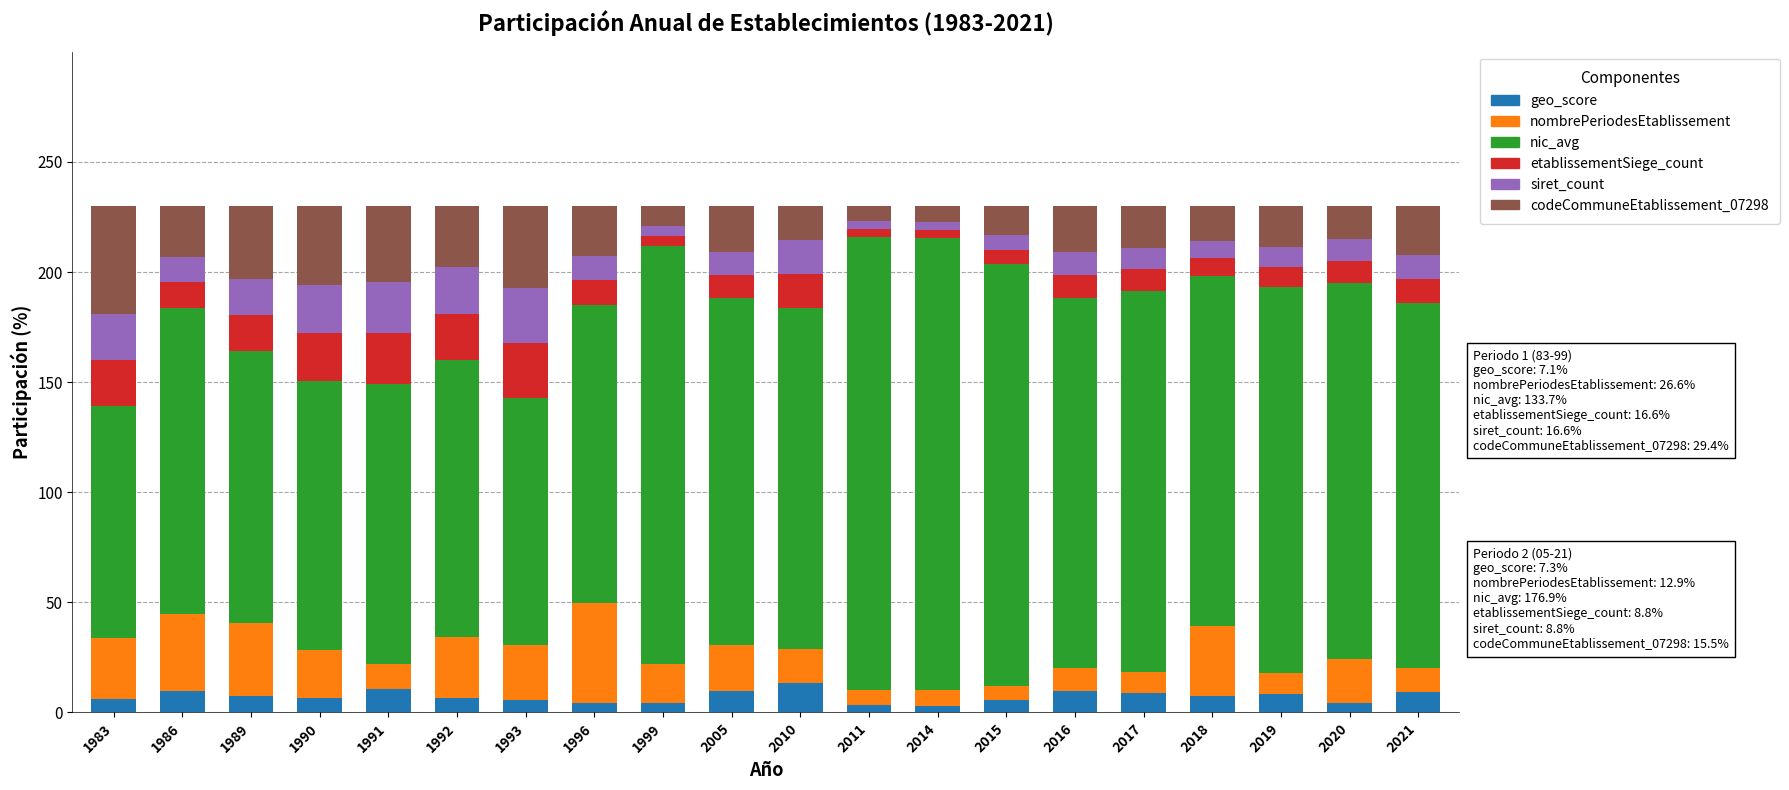

What is the sum of all geo_score values?

144.1